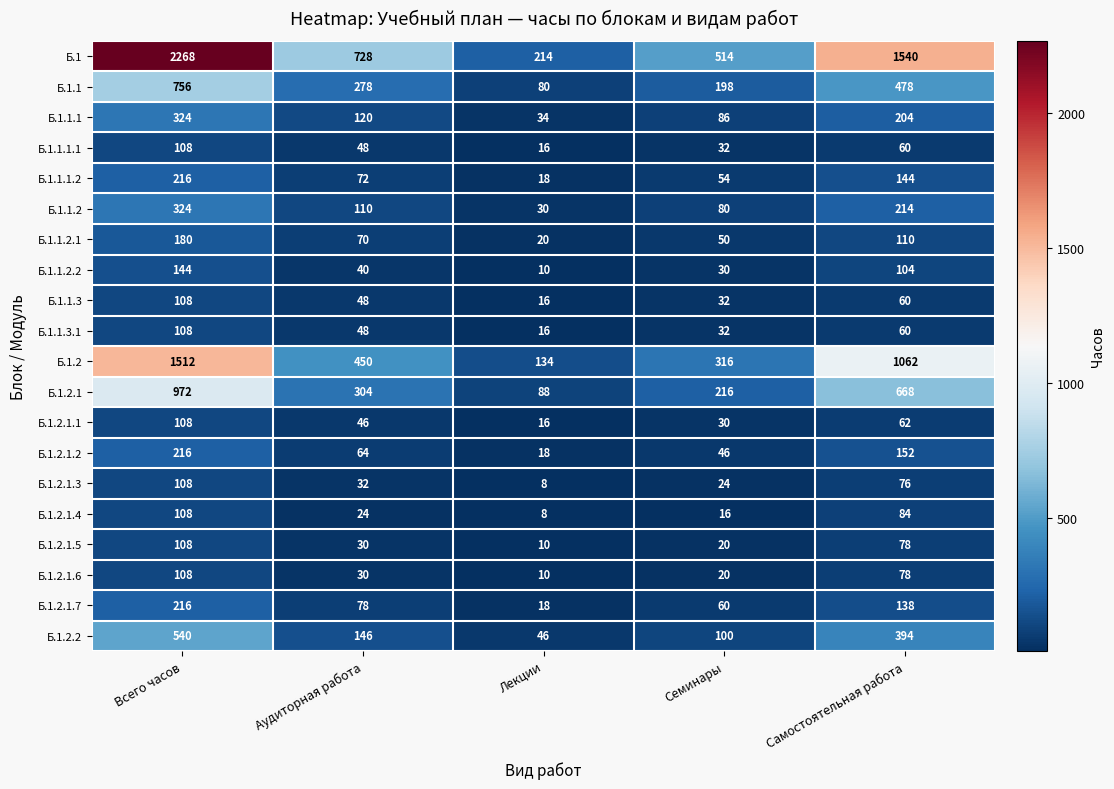

What is the difference between the highest and lowest values at Семинары?

498